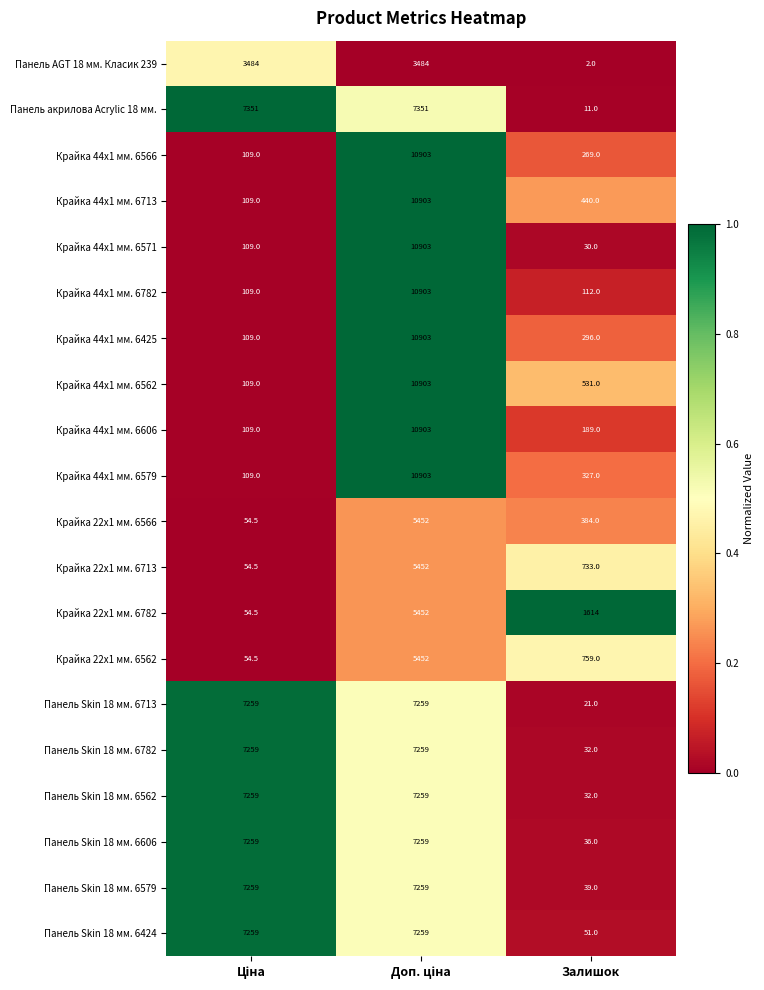

Which series has the largest total across all categories?

Панель акрилова Acrylic 18 мм.